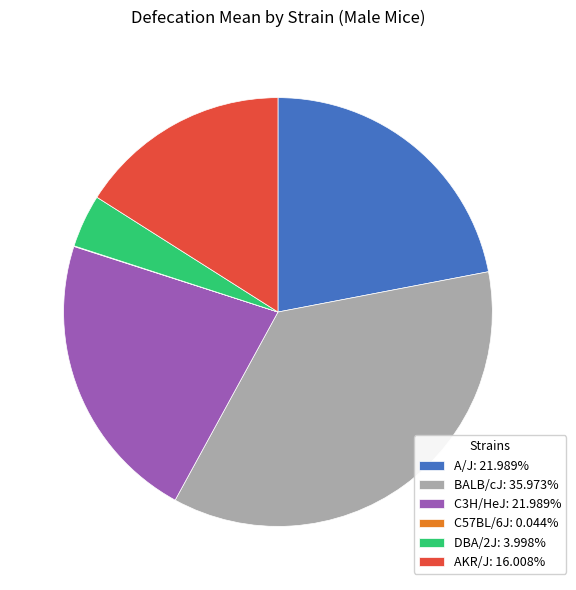

Combined, do C3H/HeJ: 21.989% and DBA/2J: 3.998% account for over 50%?

No